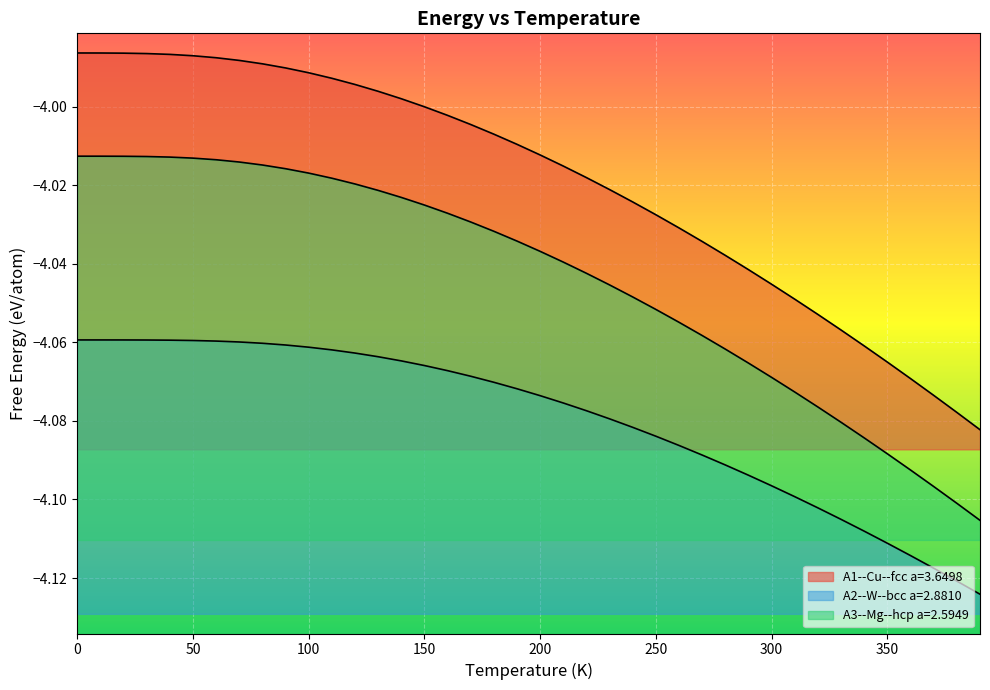

Rank the series by their average value, from lowest to highest.

A2--W--bcc a=2.8810, A3--Mg--hcp a=2.5949, A1--Cu--fcc a=3.6498